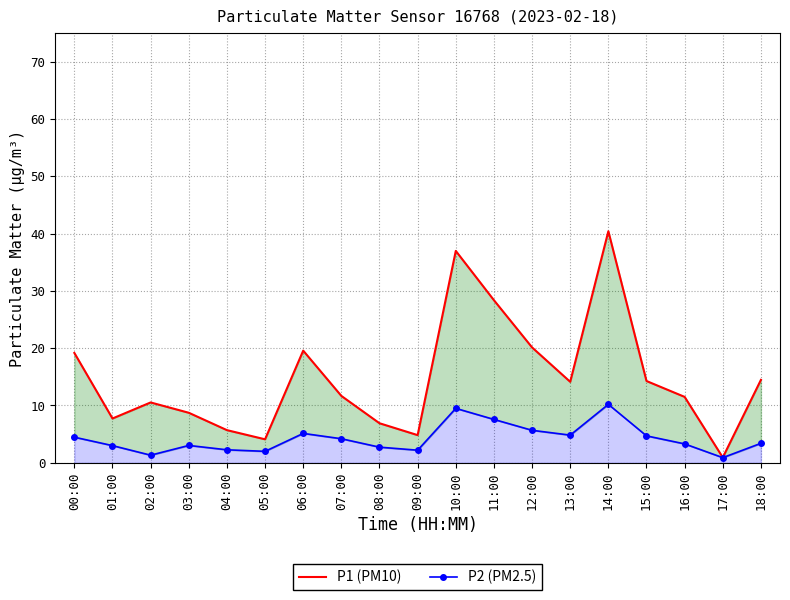

At how many categories does at least one series exceed 32?

2